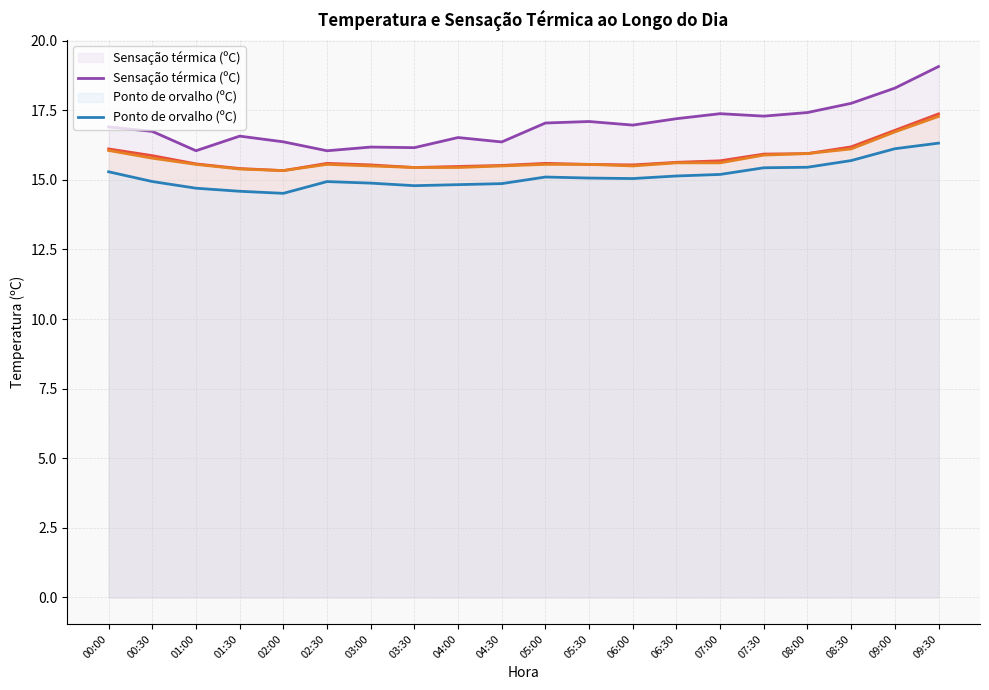

True or false: Sensação térmica (ºC) and Ponto de orvalho (ºC) cross at least once.

False